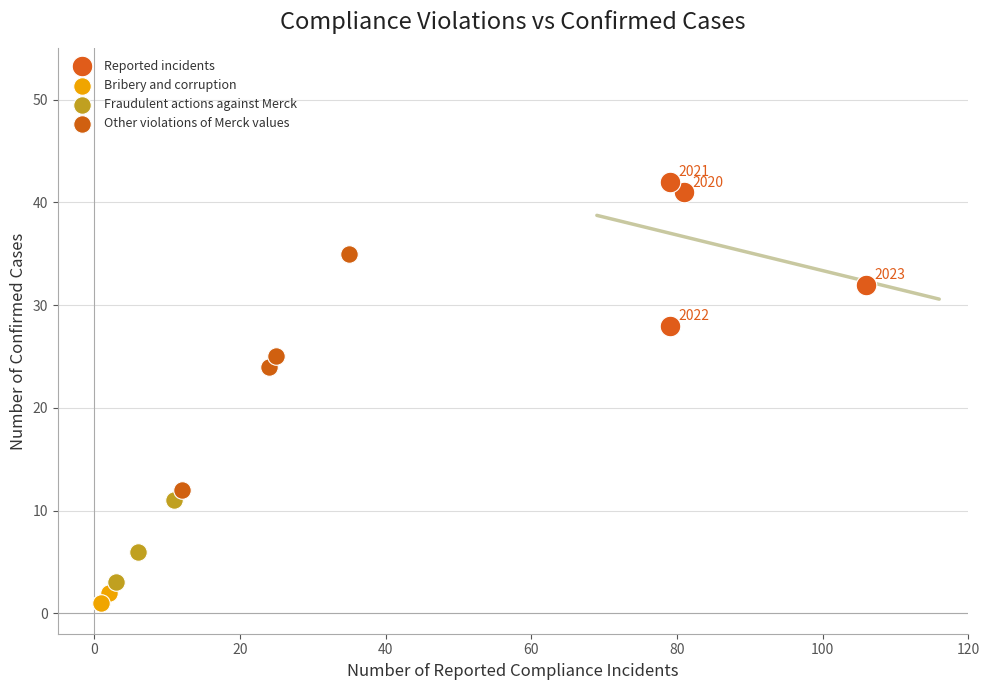

Which series reaches the maximum Y coordinate?

Reported incidents